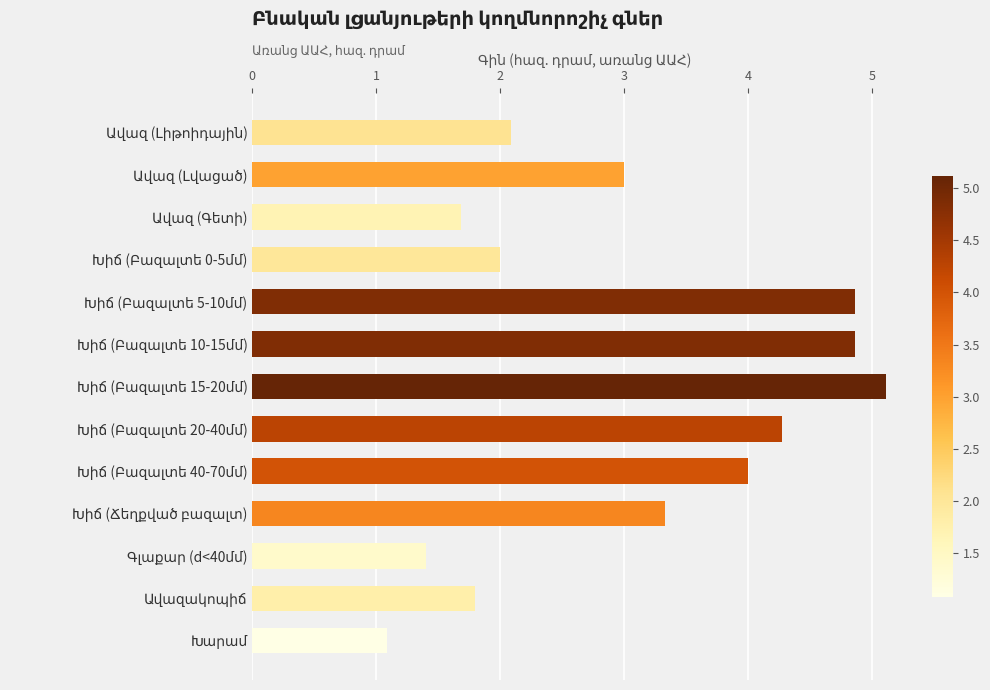

What is the difference between the maximum and minimum values?

4.0